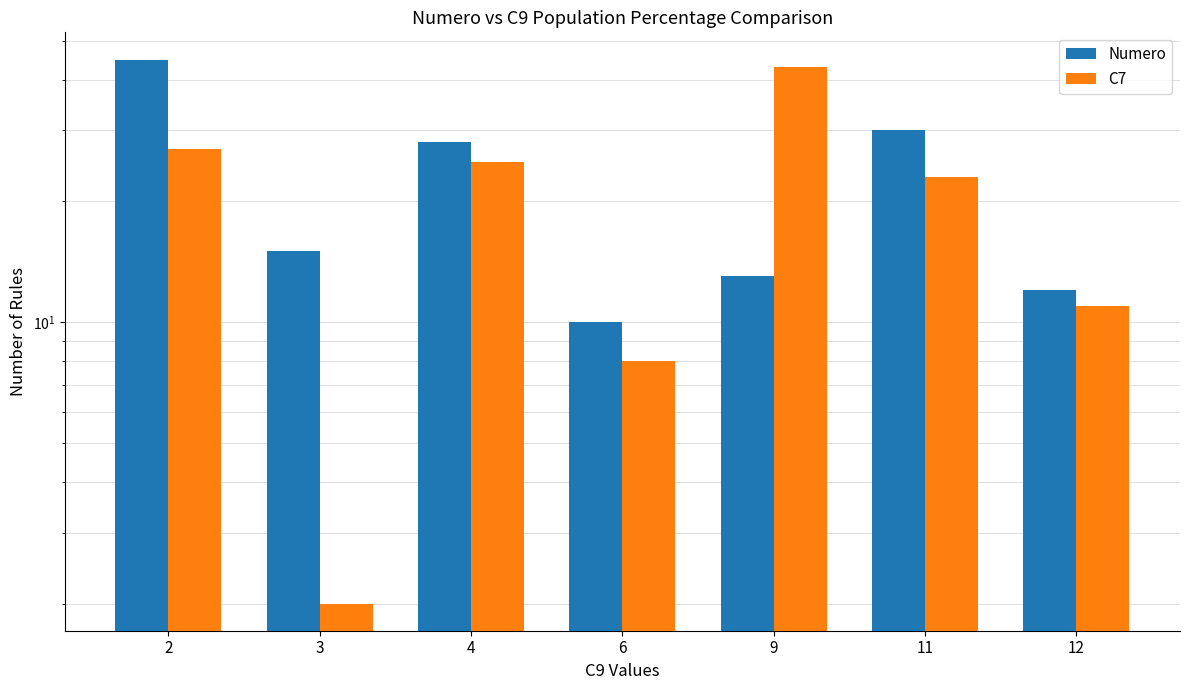

Which series has the largest total across all categories?

Numero